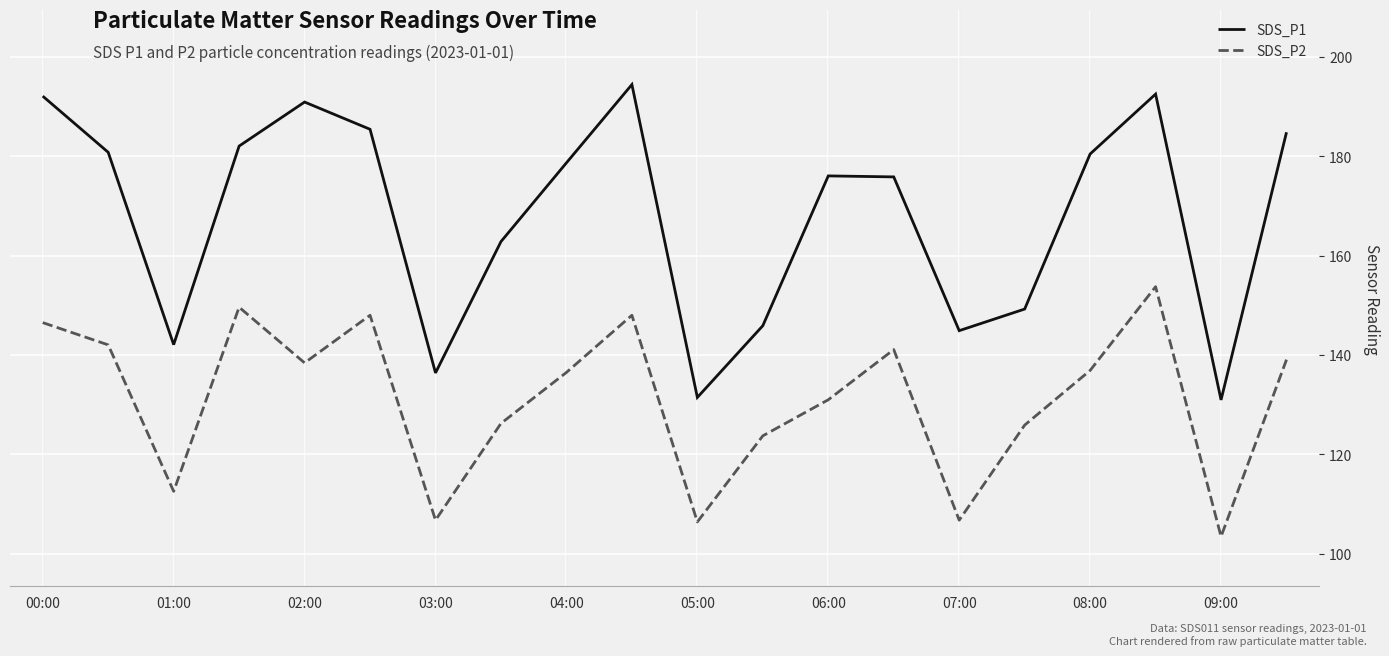

Which series has the largest total across all categories?

SDS_P1